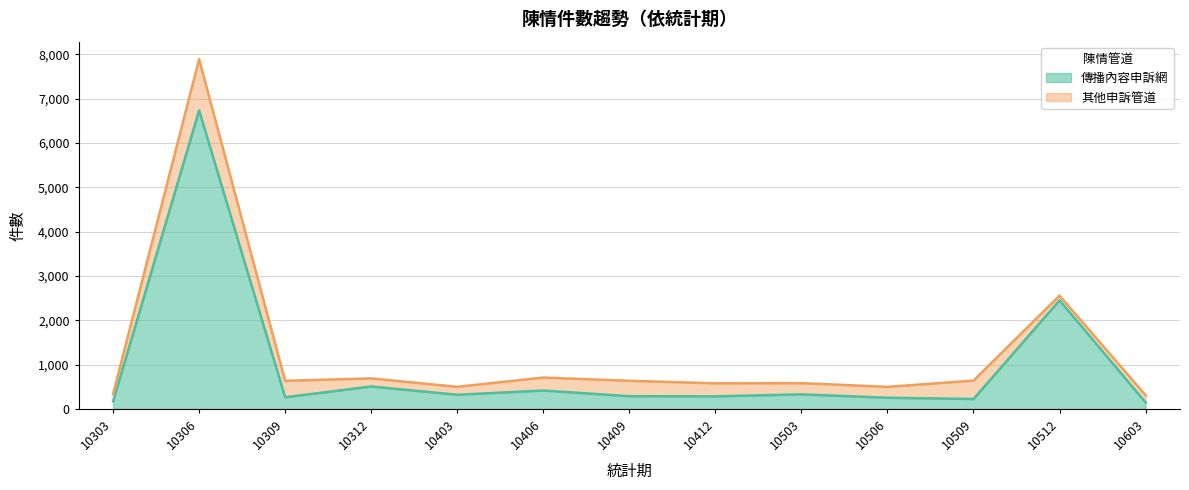

Reading right to left, extract all data points from this chart.

146	2450	224	252	329	284	287	415	320	506	263	6736	170